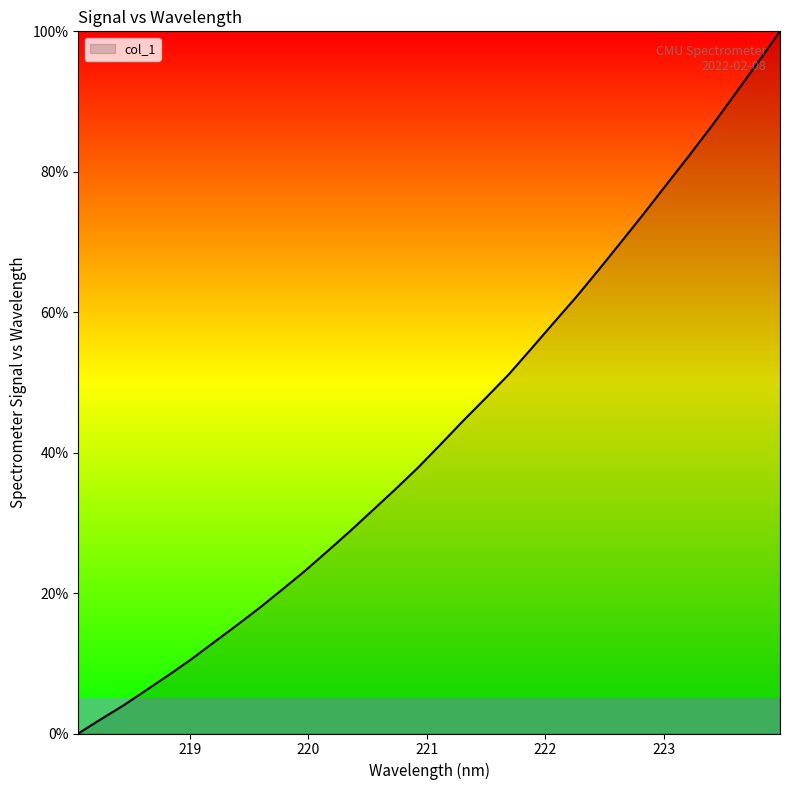

What is the difference between the maximum and minimum values?

100.0